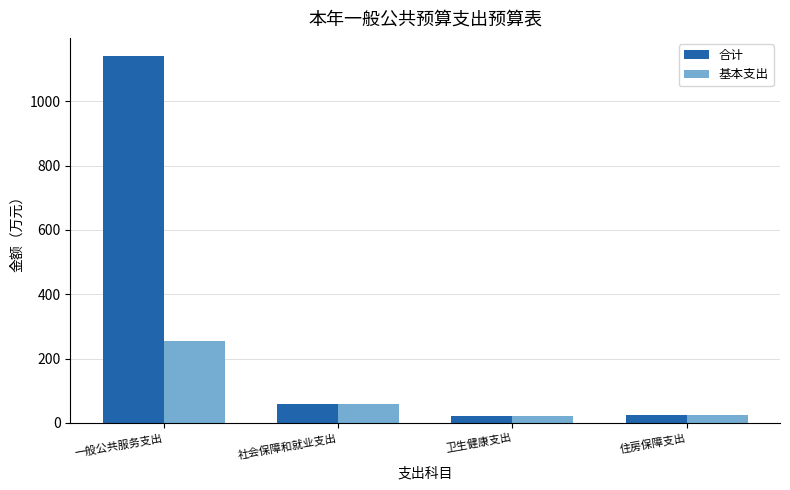

What is the highest value of the 合计 series?

1139.6